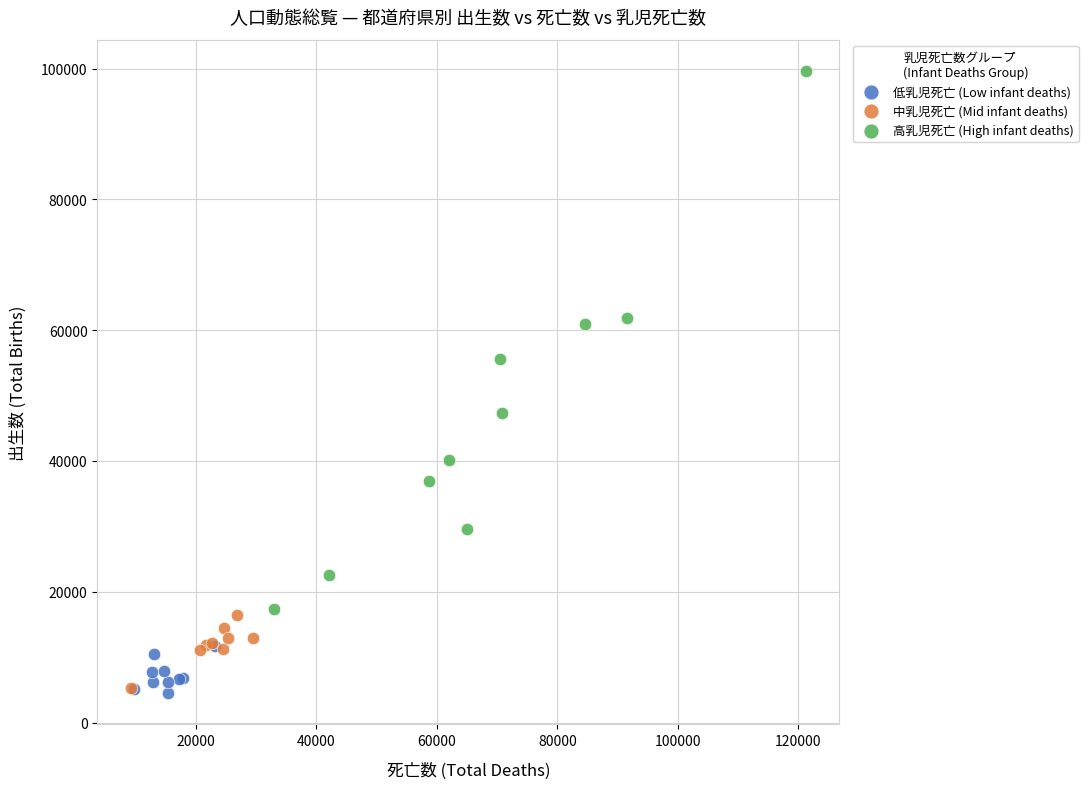

Which series has the largest Y range (max minus min)?

高乳児死亡 (High infant deaths)